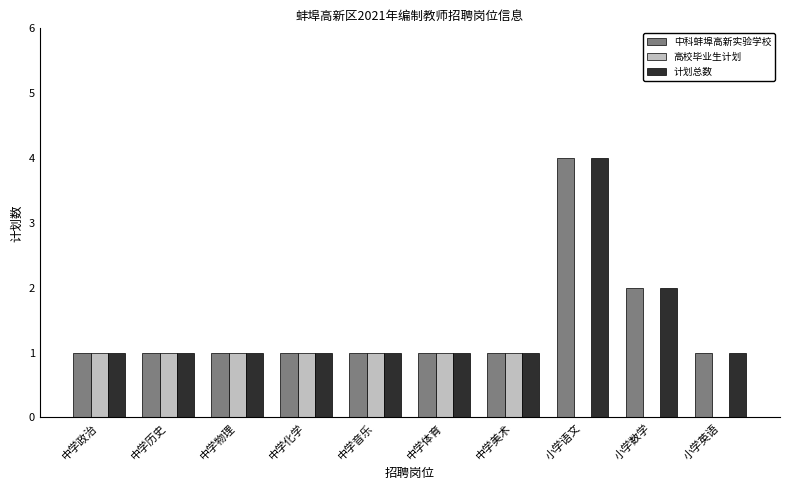

What is the approximate value of 中科蚌埠高新实验学校 at 中学物理?

1